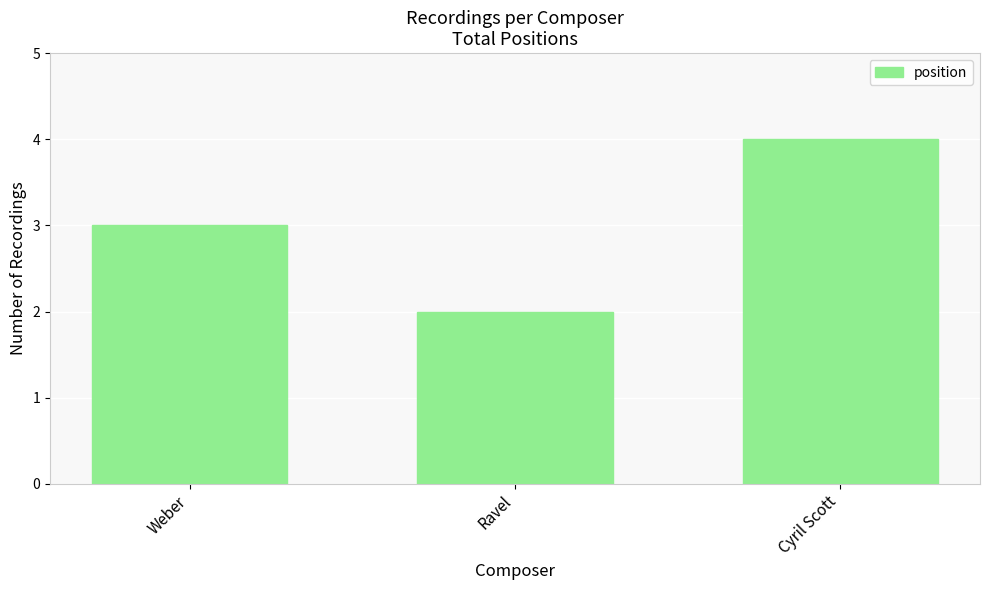

Reading left to right, what are all the values shown in this chart?

3	2	4